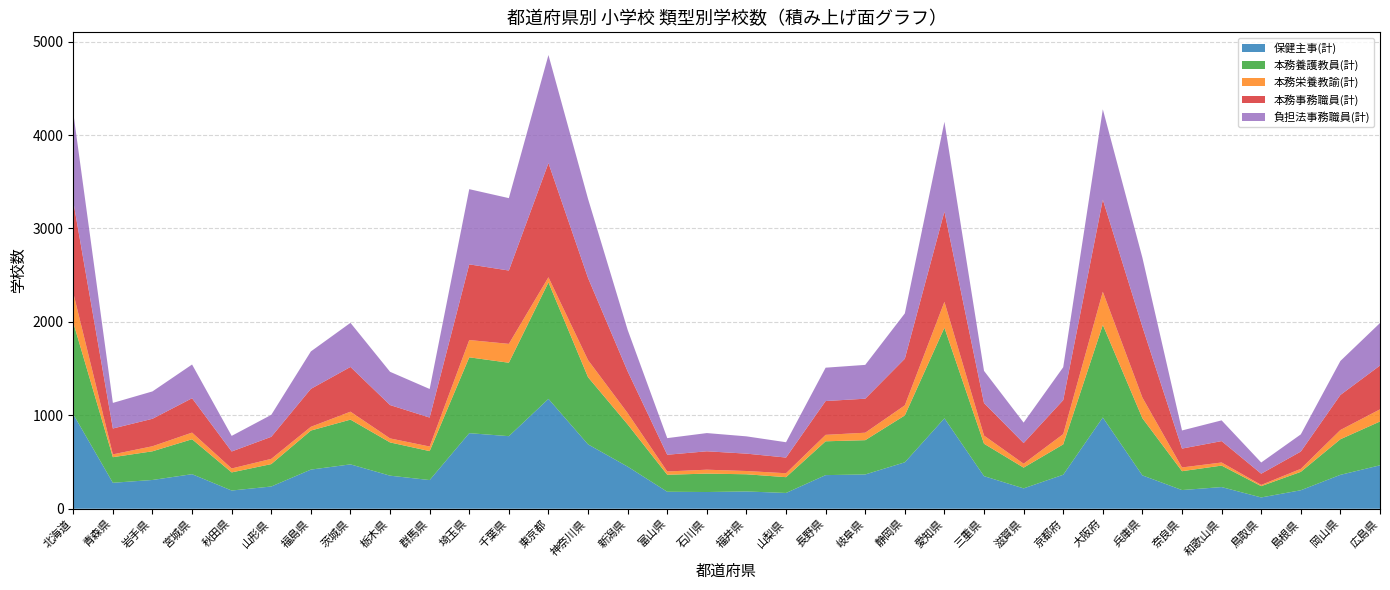

Reading left to right, list all the values displayed in this chart.

保健主事(計): 1011	278	308	370	195	238	419	475	354	307	809	777	1176	689	451	182	179	185	169	360	367	497	968	349	218	364	977	357	200	232	121	198	363	465
本務養護教員(計): 982	274	307	374	194	240	418	479	356	310	812	786	1247	719	452	182	197	184	169	362	367	502	970	347	222	325	991	612	202	230	121	197	381	469
本務栄養教諭(計): 317	30	54	71	42	56	40	85	43	49	185	202	55	183	121	35	42	35	42	69	80	108	277	87	42	110	355	221	40	33	13	32	99	130
本務事務職員(計): 979	277	294	368	182	236	406	479	357	310	810	785	1222	879	447	179	197	186	168	362	364	499	966	348	221	364	986	758	202	229	120	185	375	469
負担法事務職員(計): 950	274	293	361	167	235	401	472	356	306	805	775	1157	847	444	178	195	185	164	357	362	485	961	345	219	352	967	739	194	222	120	184	364	455